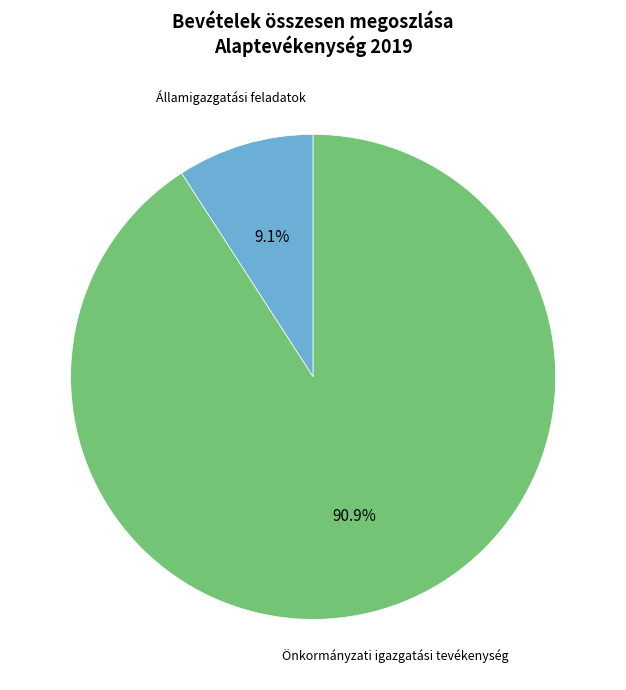

Is there a majority slice in this chart?

Yes